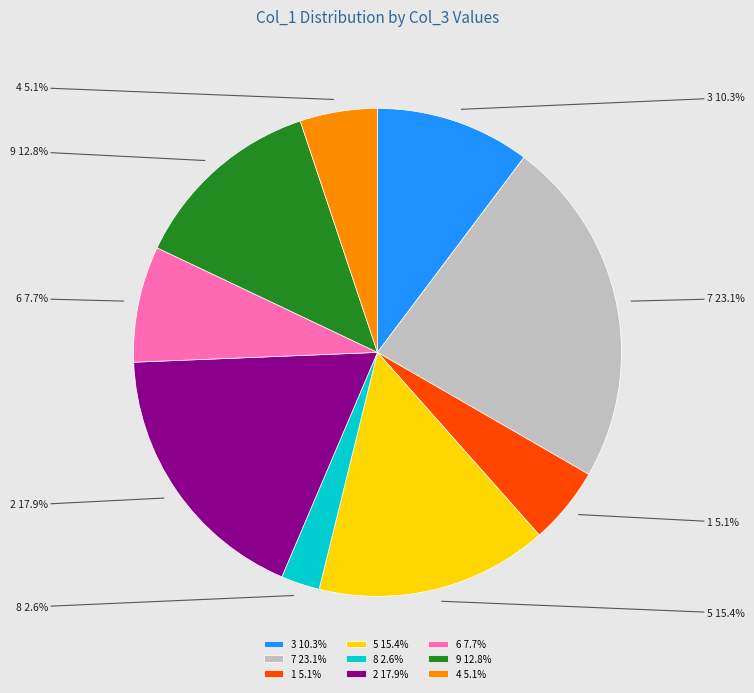

To the nearest percent, what is the combined percentage of 3 and 7?

33%